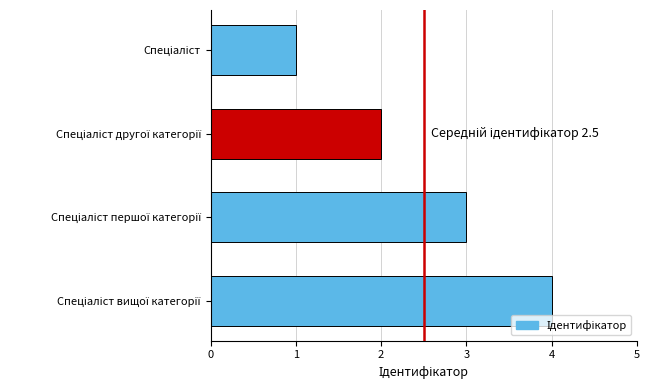

How many bars are there in total?

4